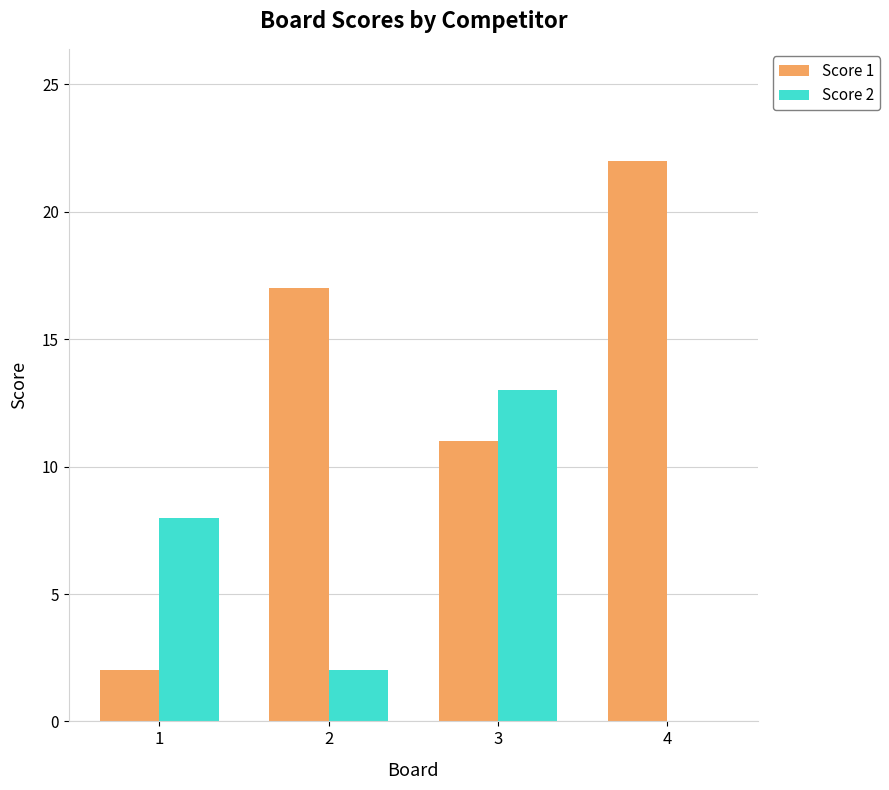

The Score 2 series shows 8 at 1. True or false?

True